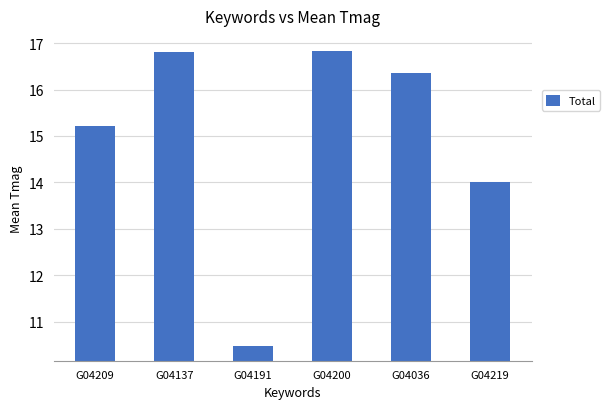

At which label does the data first exceed 16?

G04137